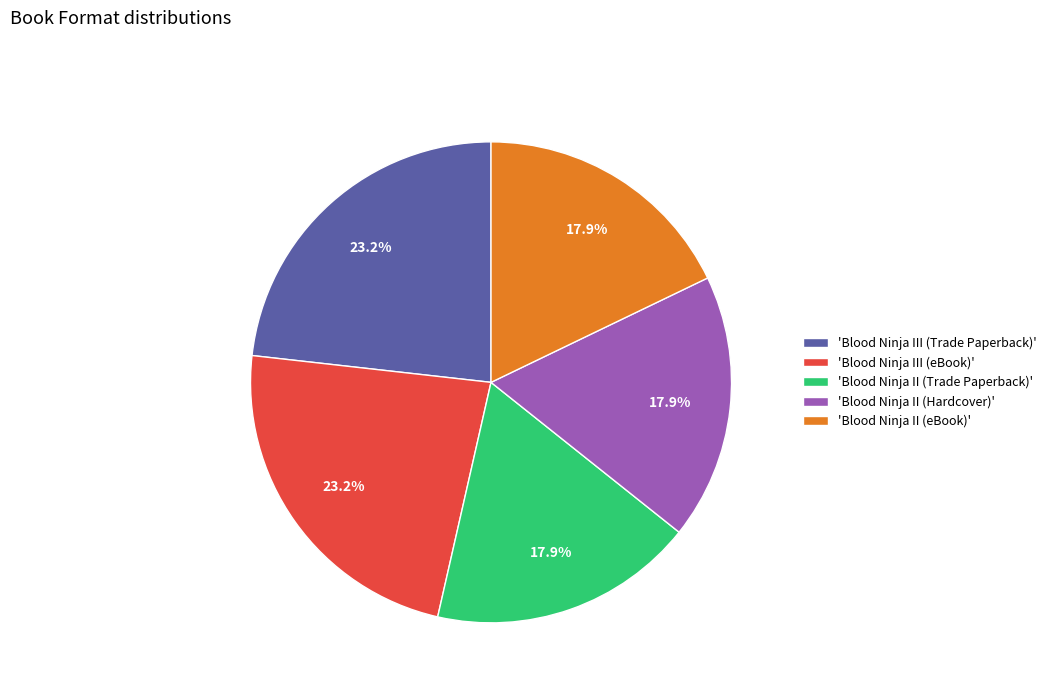

What percentage do 'Blood Ninja III (eBook)' and 'Blood Ninja II (Hardcover)' together represent?

41.1%